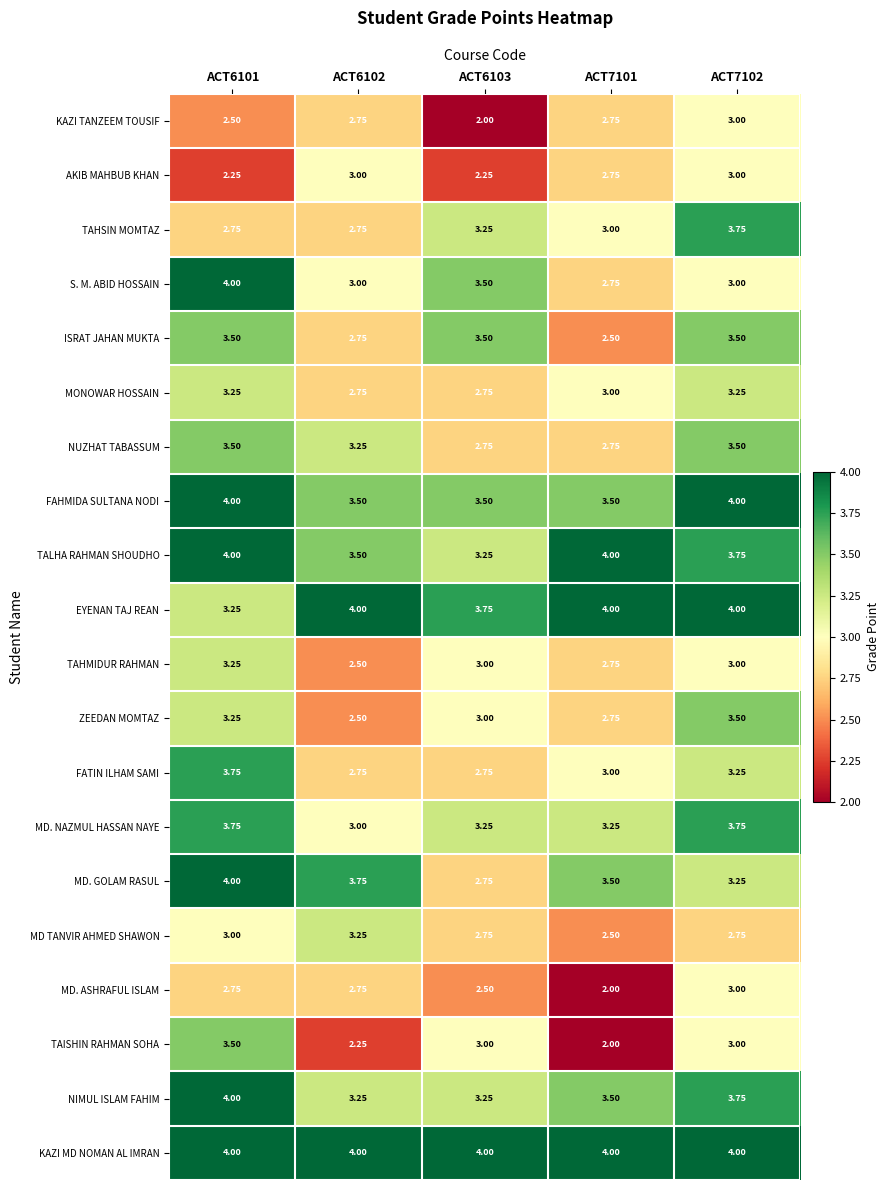

Is the value of KAZI TANZEEM TOUSIF at ACT6102 greater than the value of NIMUL ISLAM FAHIM at ACT7102?

No